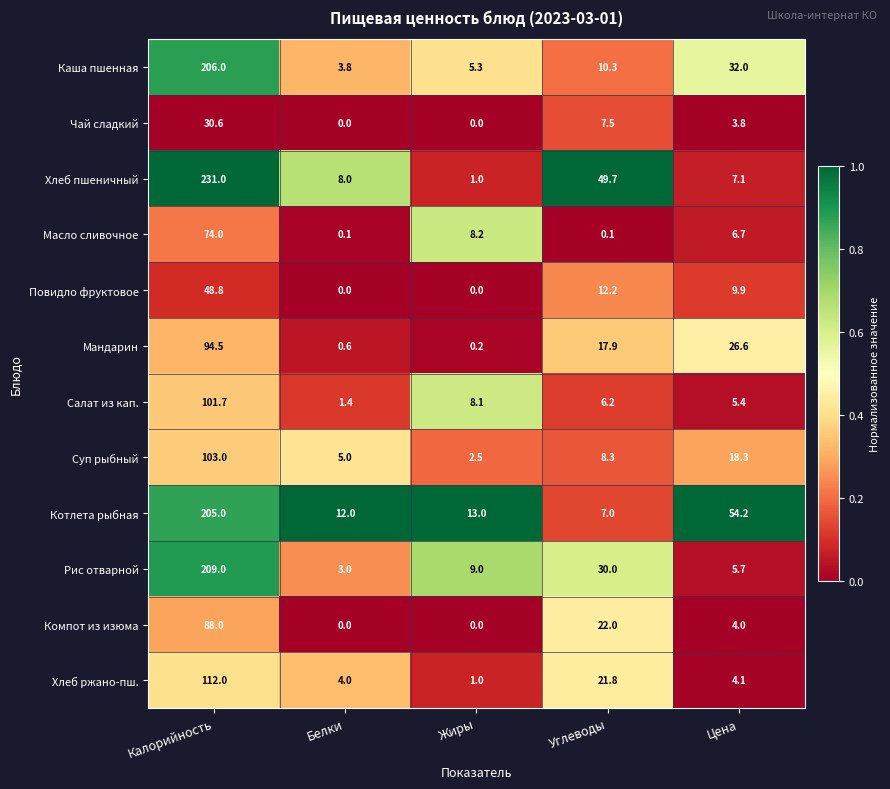

At Цена, list the series in order from largest to smallest.

Котлета рыбная, Каша пшенная, Мандарин, Суп рыбный, Повидло фруктовое, Хлеб пшеничный, Масло сливочное, Рис отварной, Салат из кап., Хлеб ржано-пш., Компот из изюма, Чай сладкий